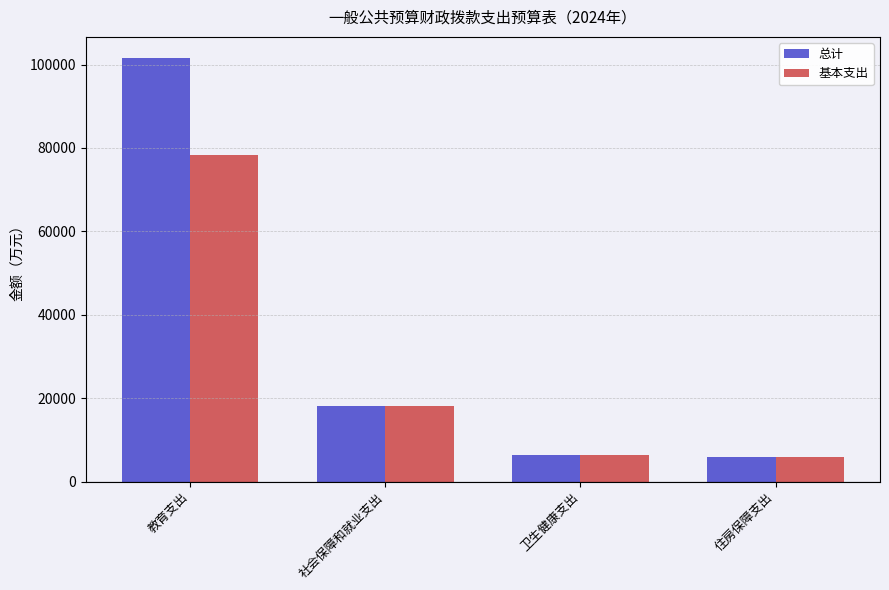

The value of 基本支出 at 卫生健康支出 is 6385.6. True or false?

True